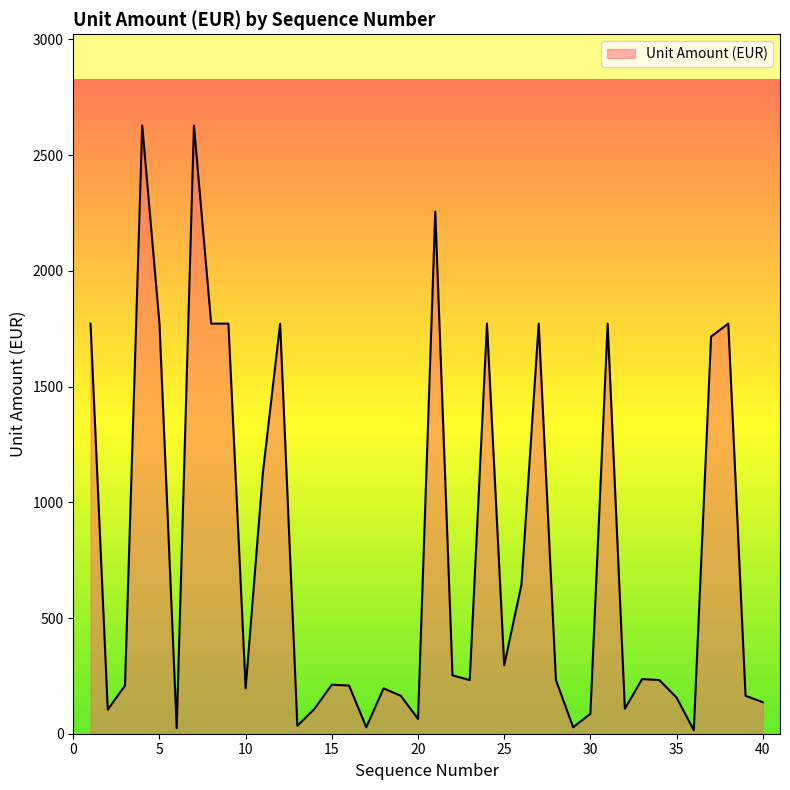

How many lines are shown in the chart?

1